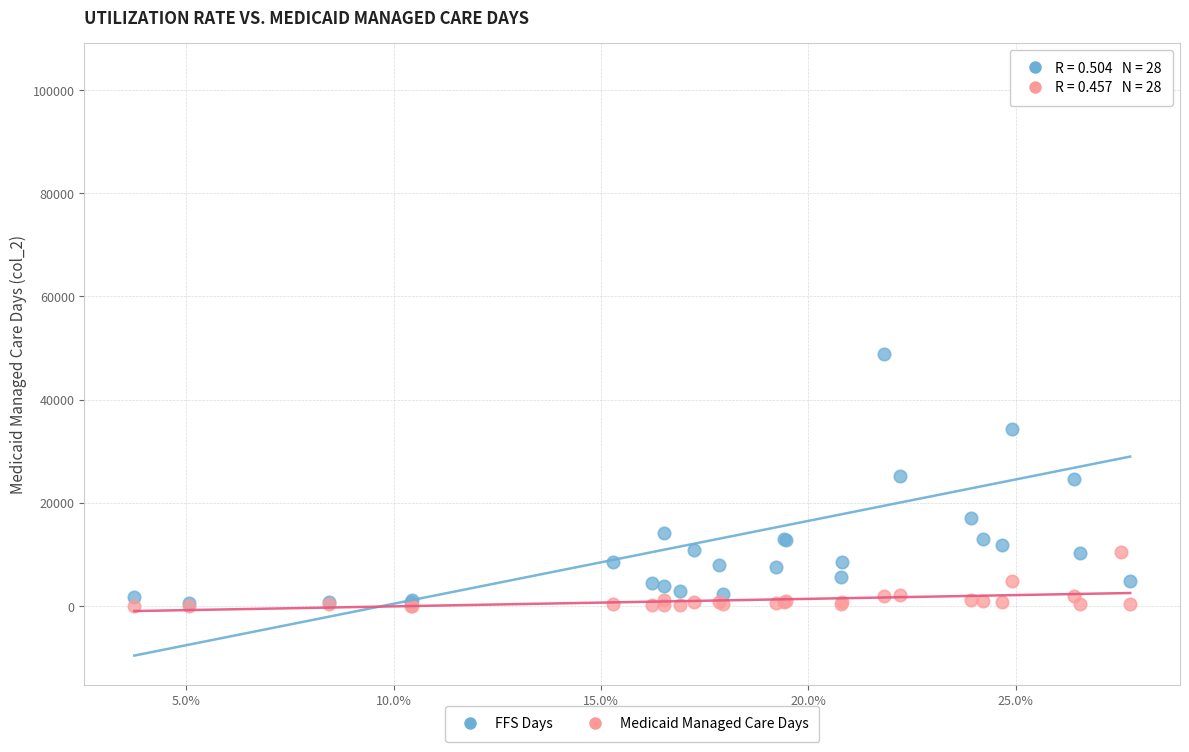

In the FFS Days series, what Y value is closest to 52002?

48913